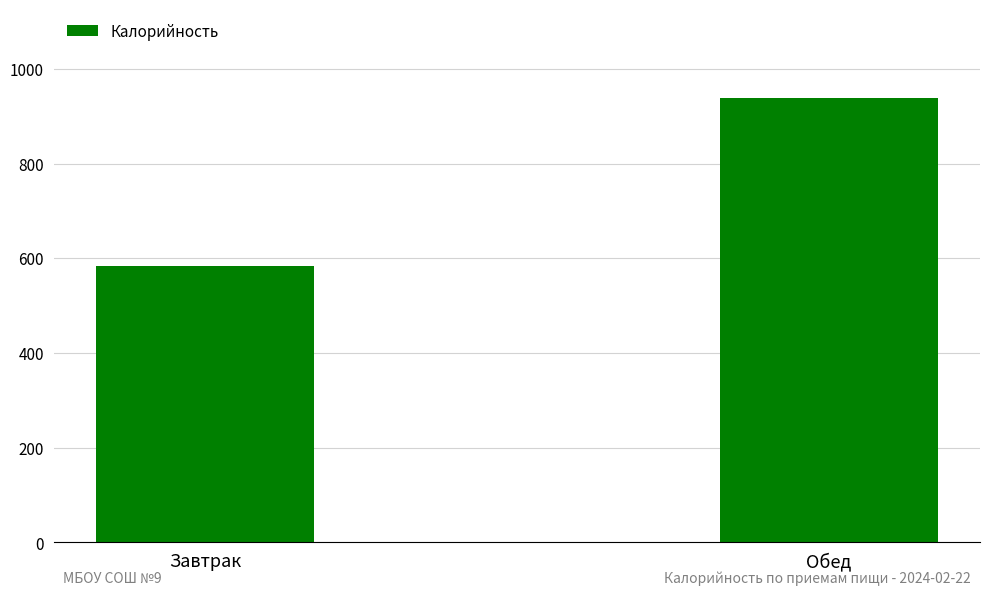

What is the minimum value shown in the chart?

584